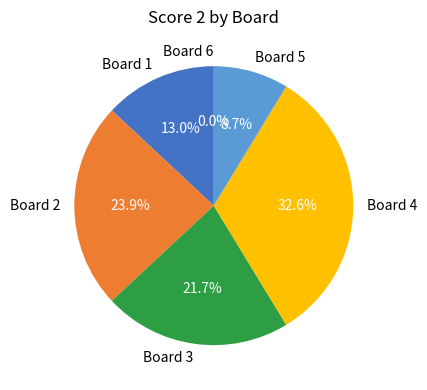

Does any single category account for the majority?

No